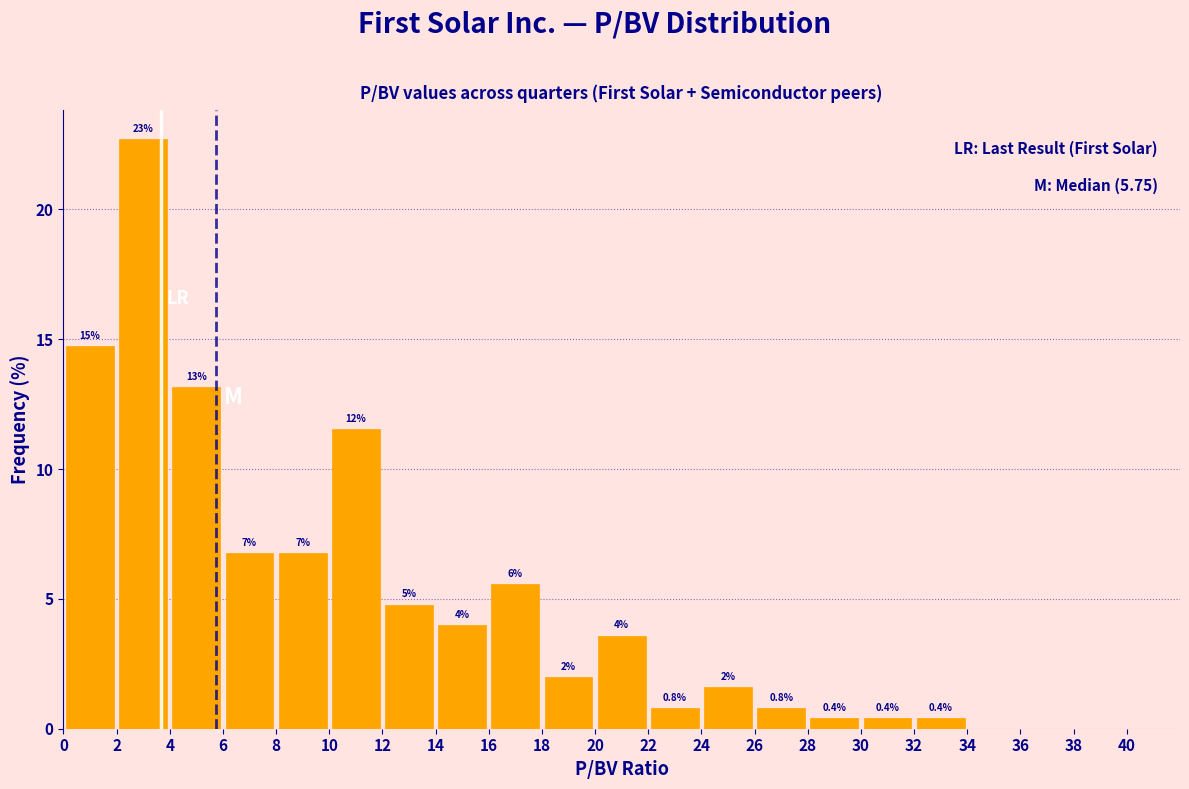

Which range on the x-axis has the tallest bar?

2 to 4